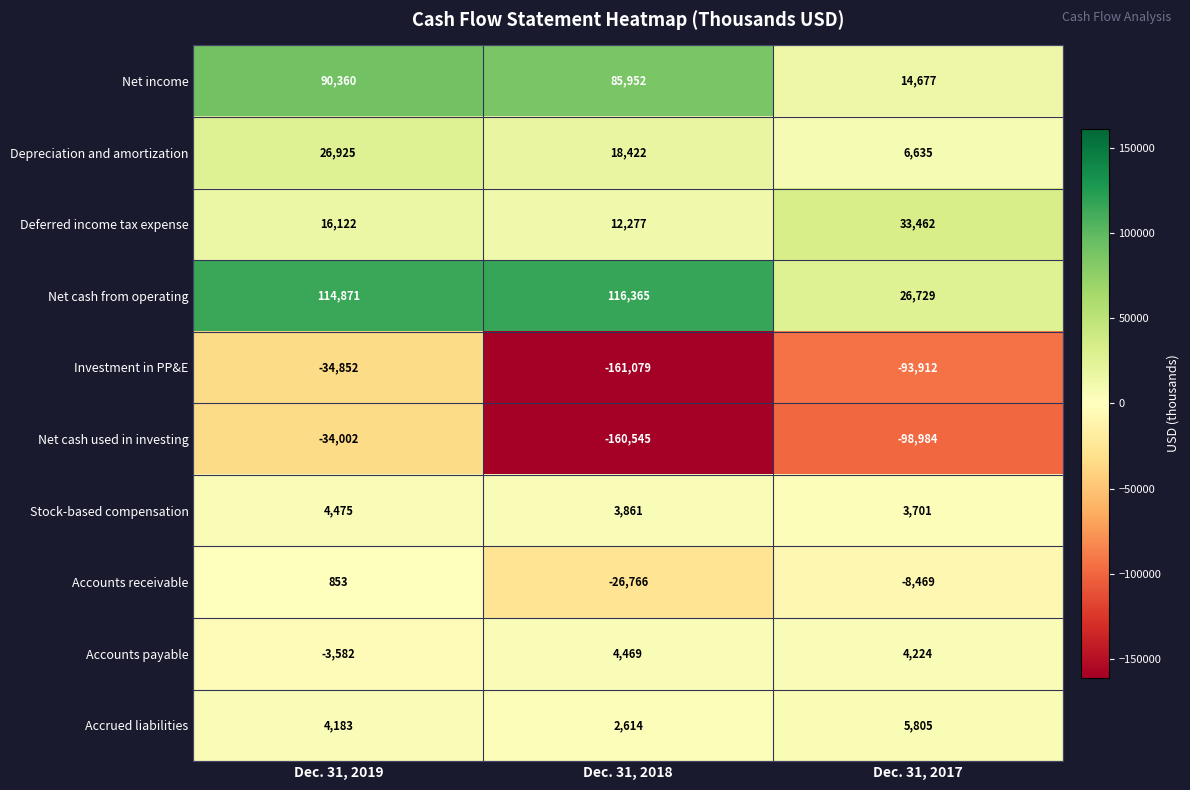

At which label does Net cash used in investing first exceed -98984?

Dec. 31, 2019